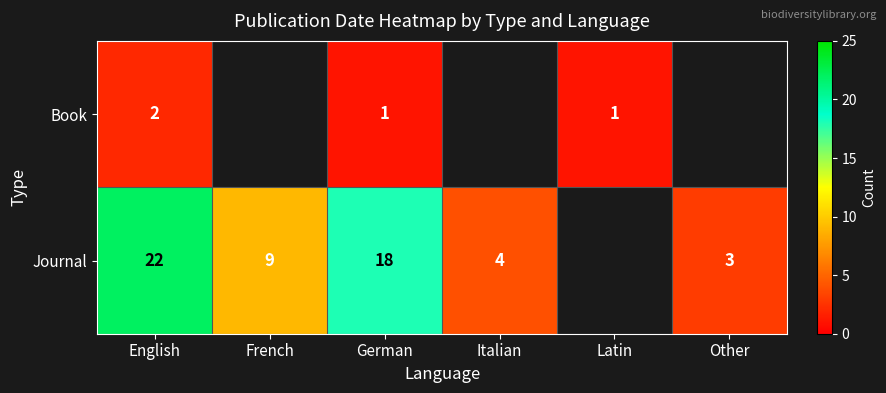

What is the sum of the Journal values at German and Other?

21